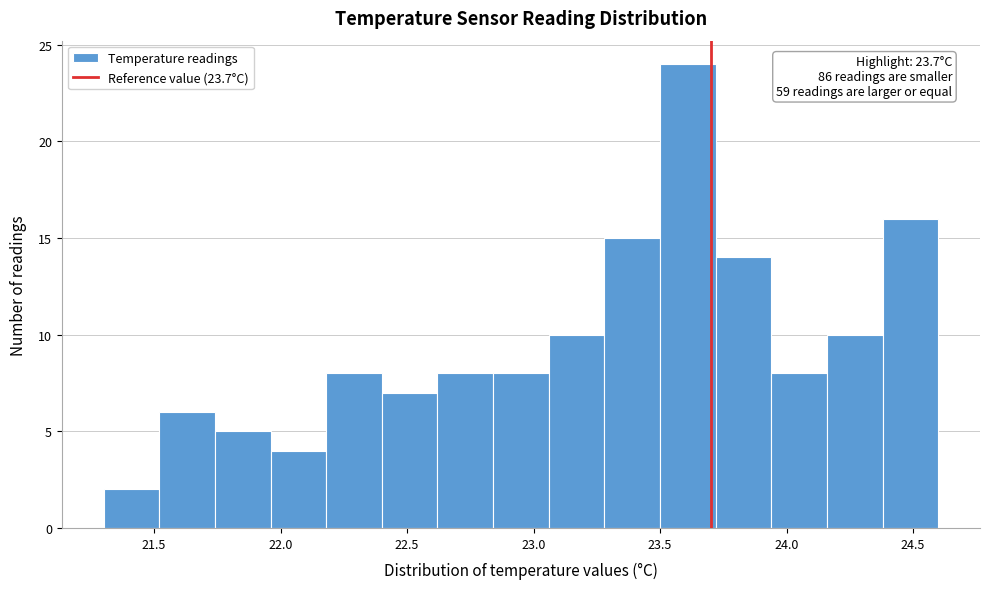

Over which range of the x-axis is the bar tallest?

23.50 to 23.72